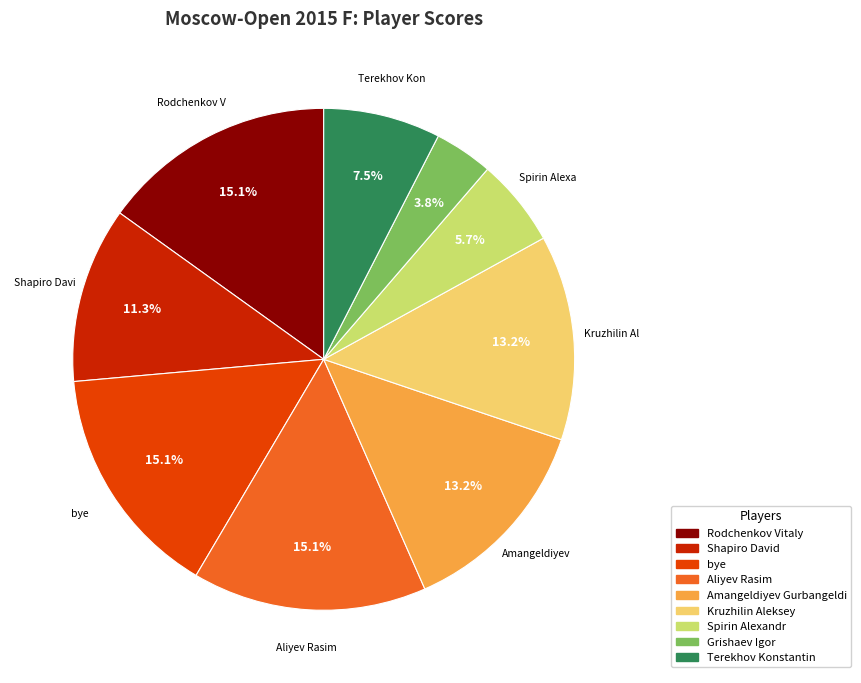

How many slices are in this pie chart?

9